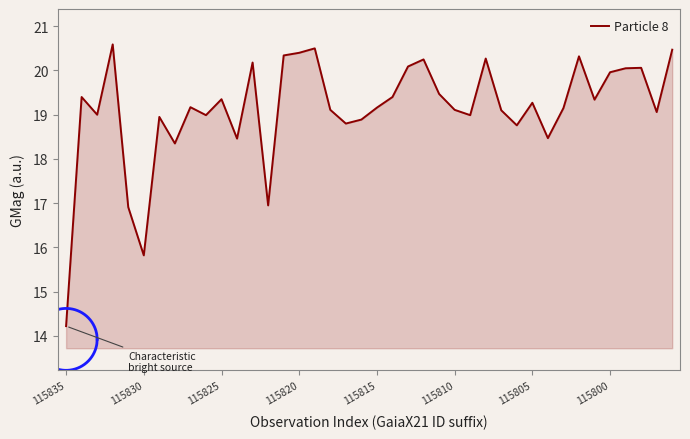

Which category has the lowest value across all series?

115835